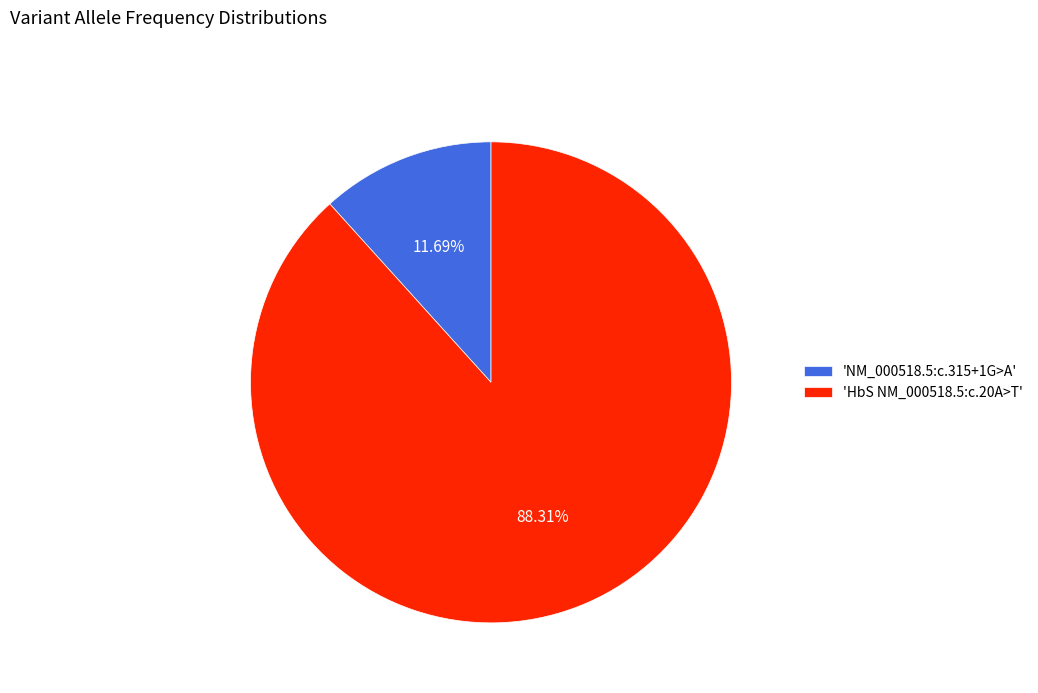

How many slices are in this pie chart?

2